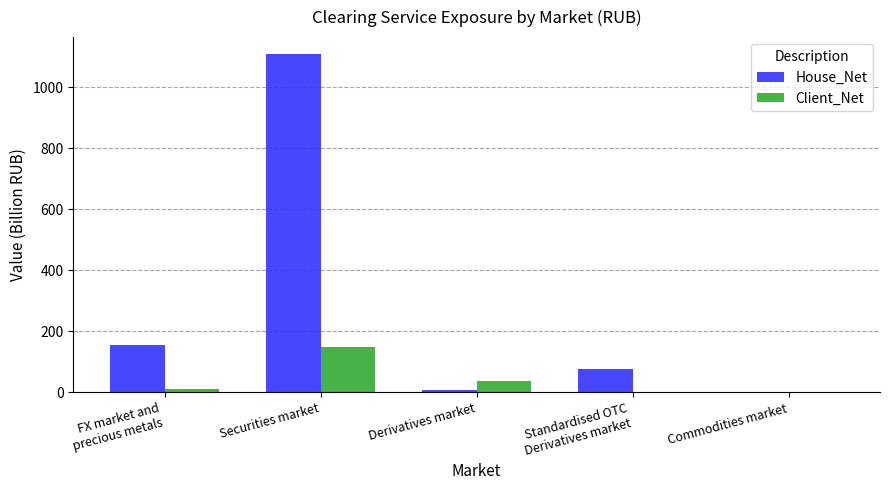

Does the chart contain stacked bars?

No